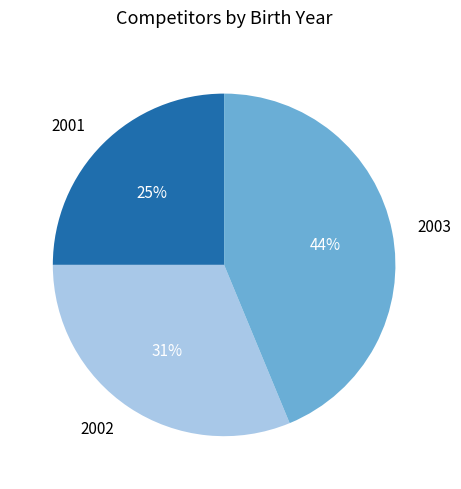

What is the smallest slice in the pie chart?

2001